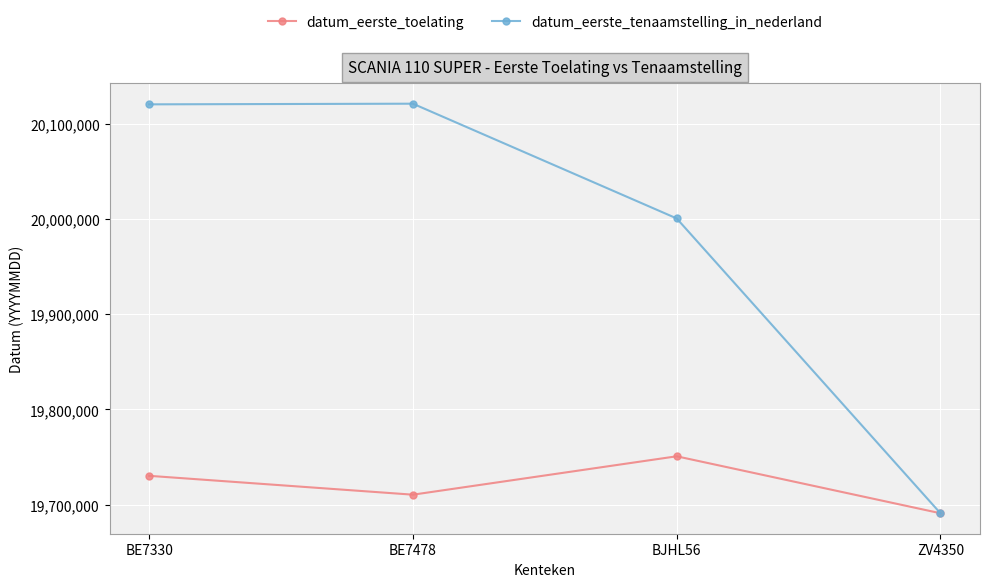

At which label is datum_eerste_toelating closest to 19720914?

BE7330